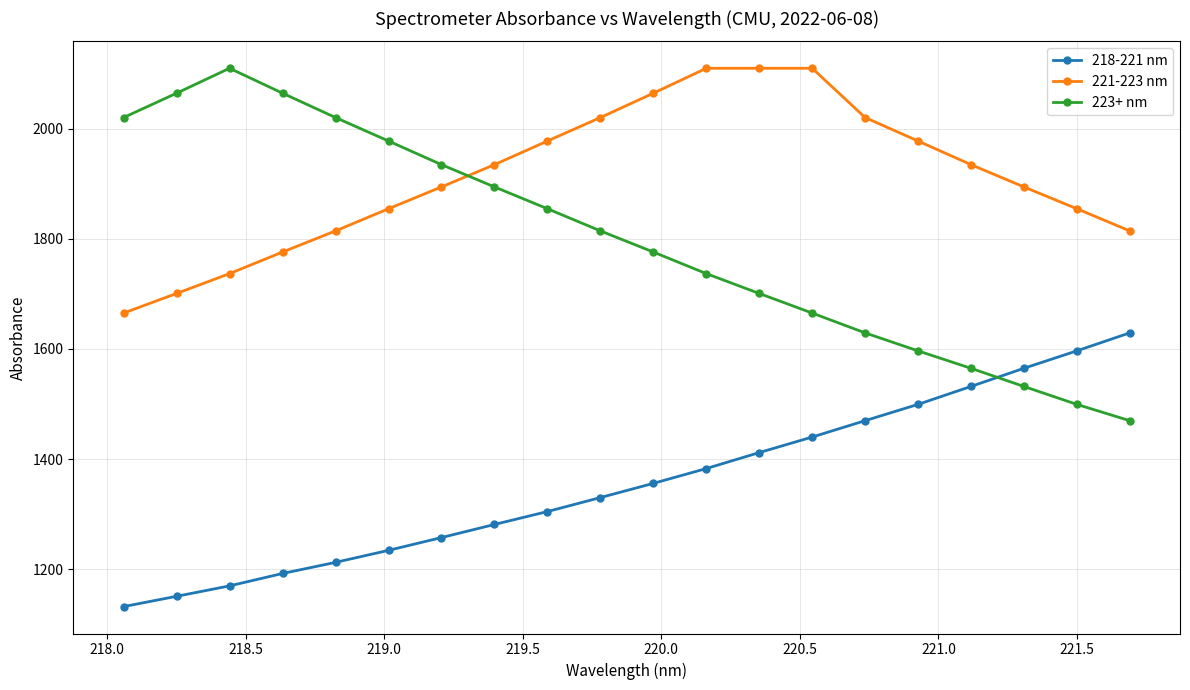

Rank the series by their average value, from highest to lowest.

221-223 nm, 223+ nm, 218-221 nm